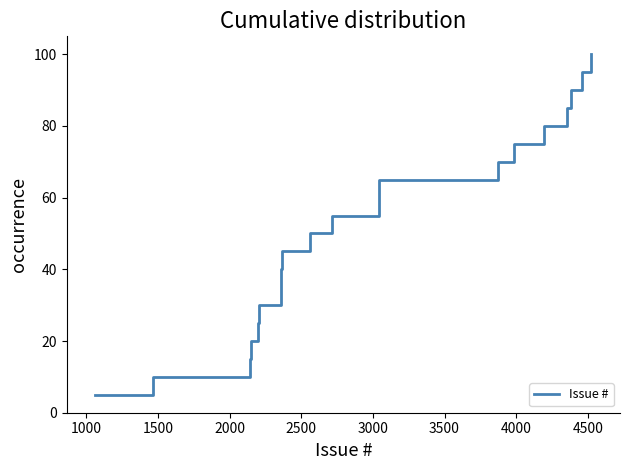

What is the smallest value displayed?

5.0